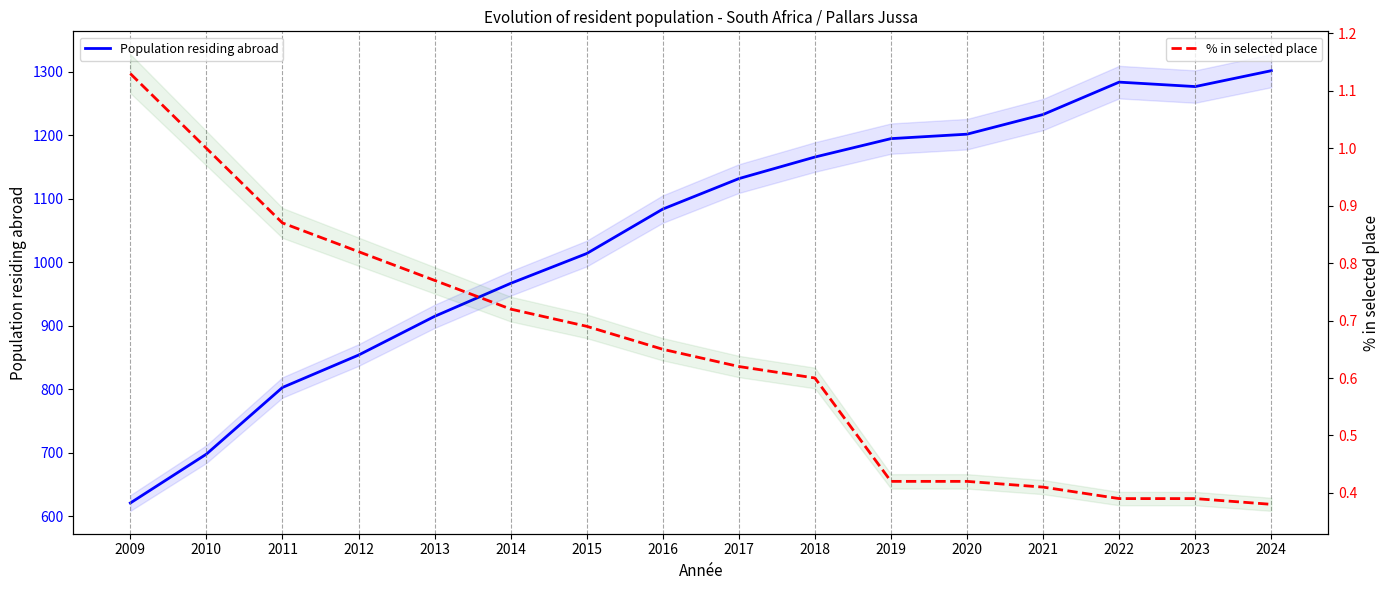

Where is the first local minimum for Population residing abroad?

2023